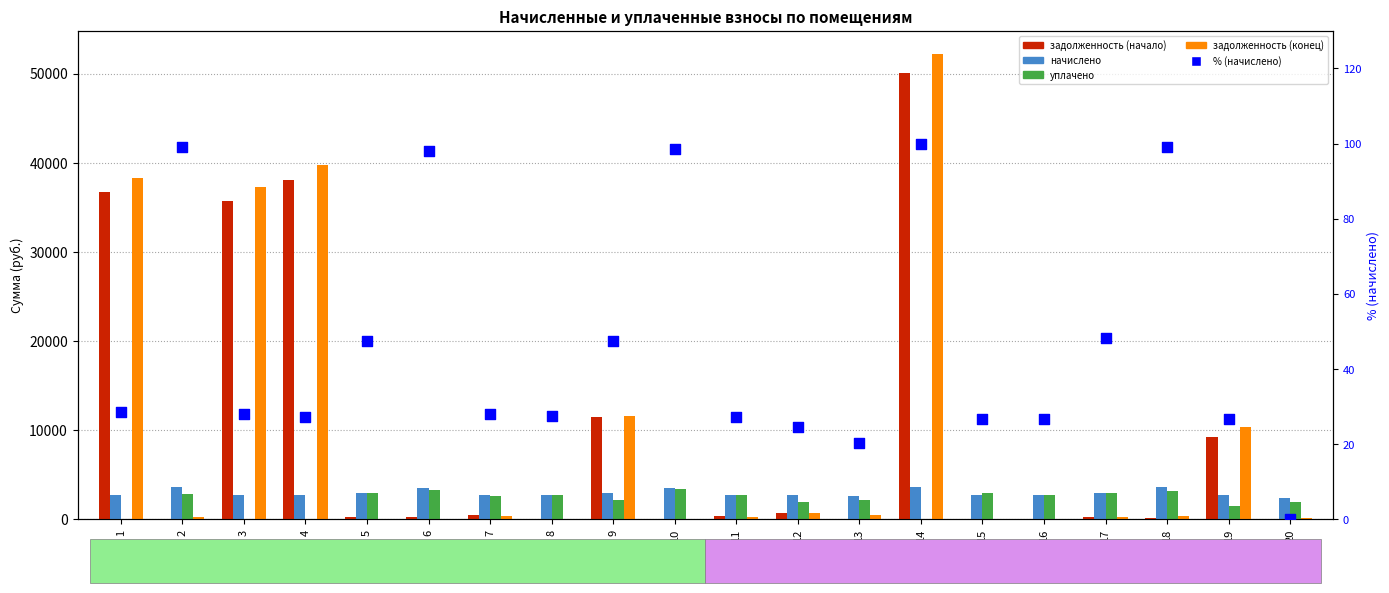

Which series has the widest spread of Y values?

задолженность (конец)